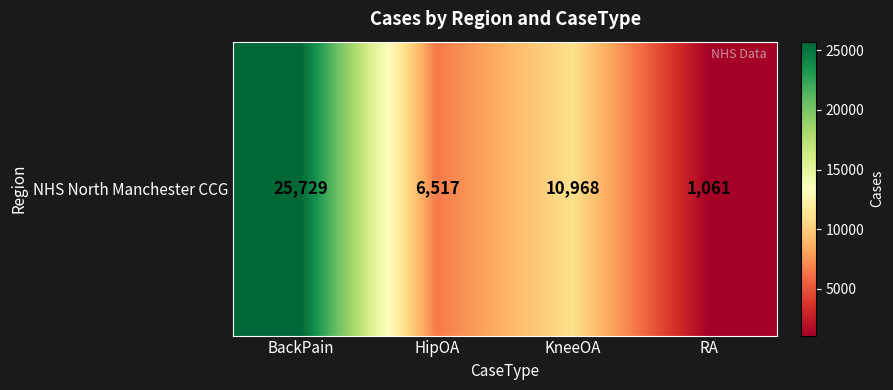

Count the number of categories in the chart.

4